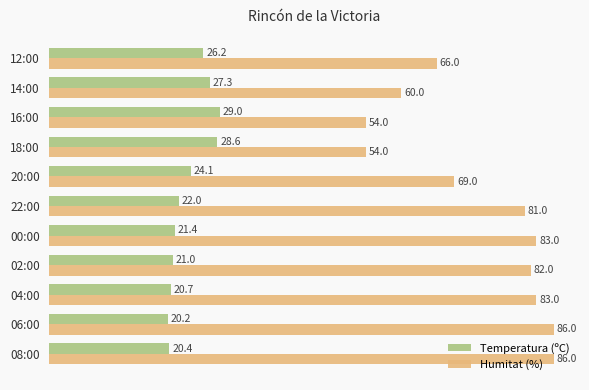

What is the difference between the maximum and second lowest values in the Temperatura (ºC) series?

8.6